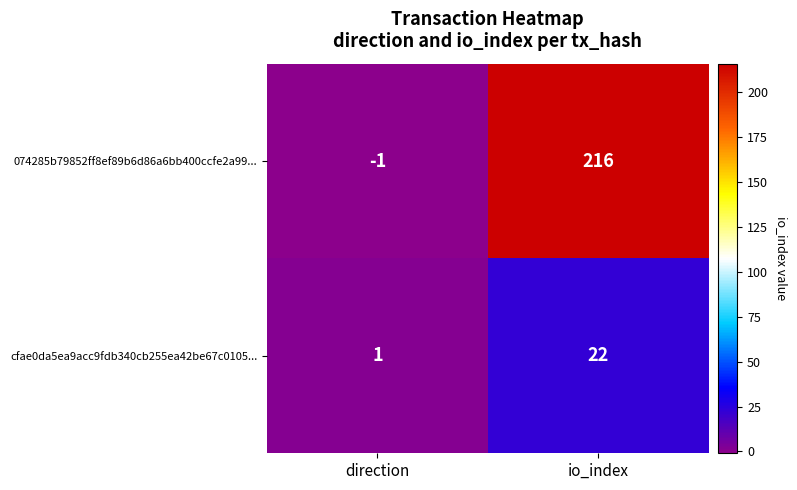

True or false: 074285b79852ff8ef89b6d86a6bb400ccfe2a99... has a value of 216 at io_index.

True